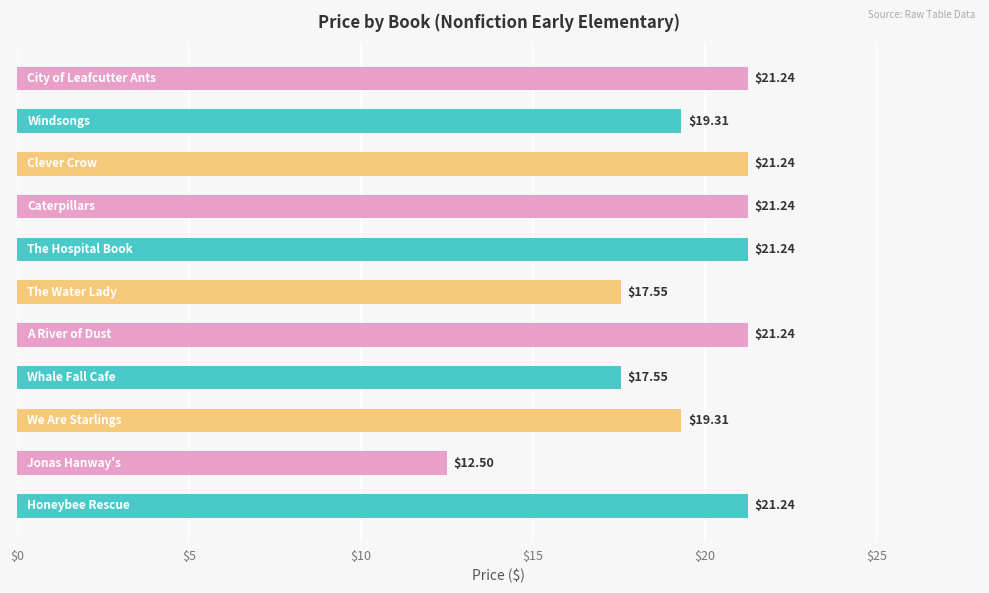

What is the minimum value shown in the chart?

12.5